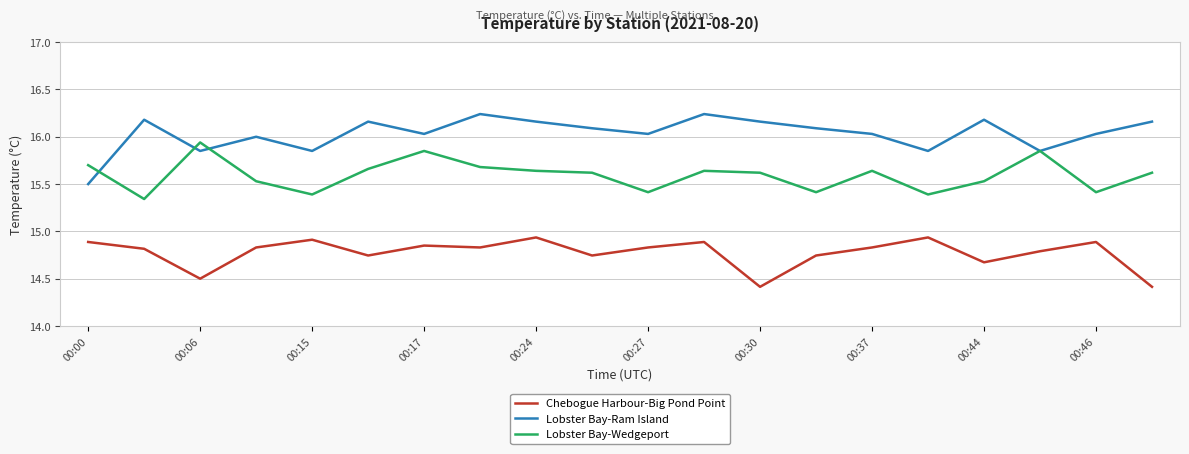

What is the difference between the second highest and minimum values in the Lobster Bay-Wedgeport series?

0.5